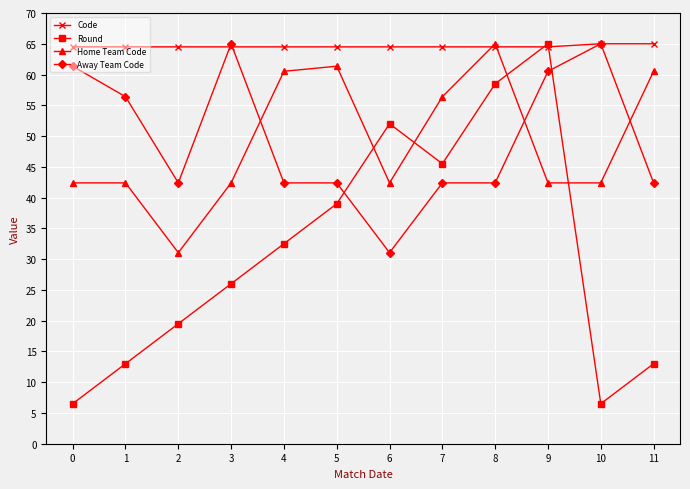

How many lines are shown in the chart?

4